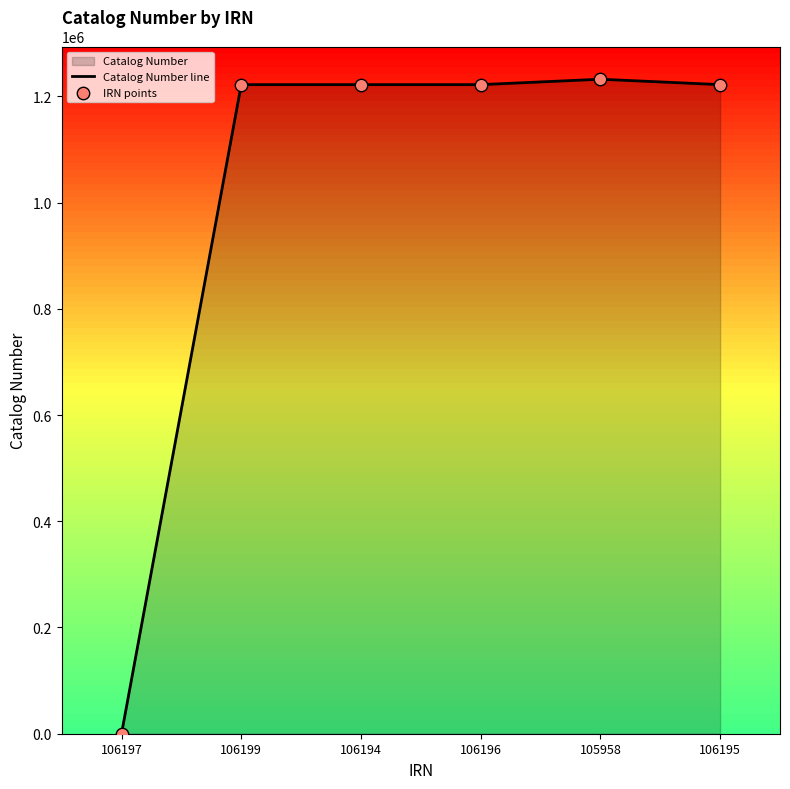

At how many categories does at least one series exceed 592938?

5